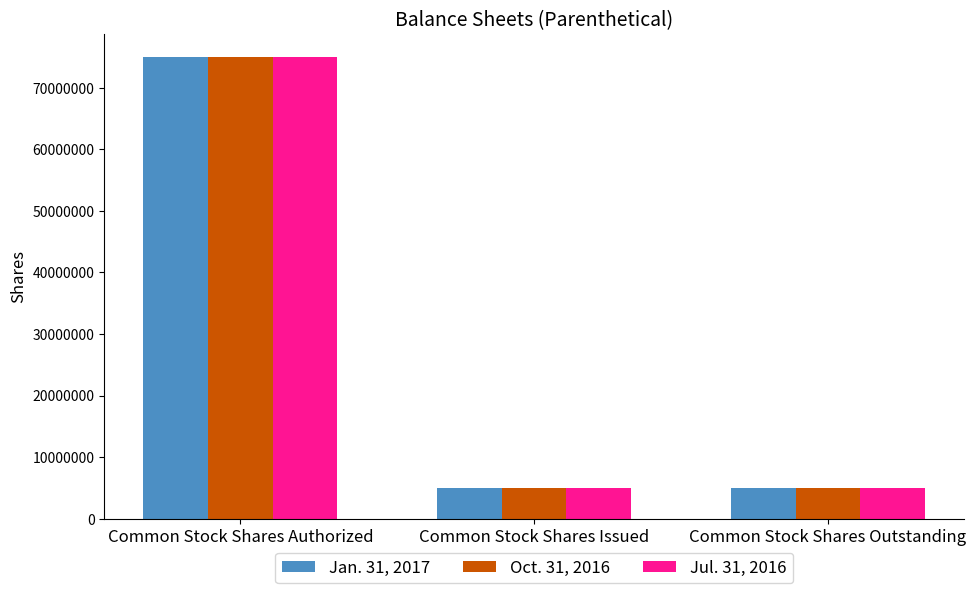

Is it true that Jan. 31, 2017 equals 5000000 at Common Stock Shares Outstanding?

True